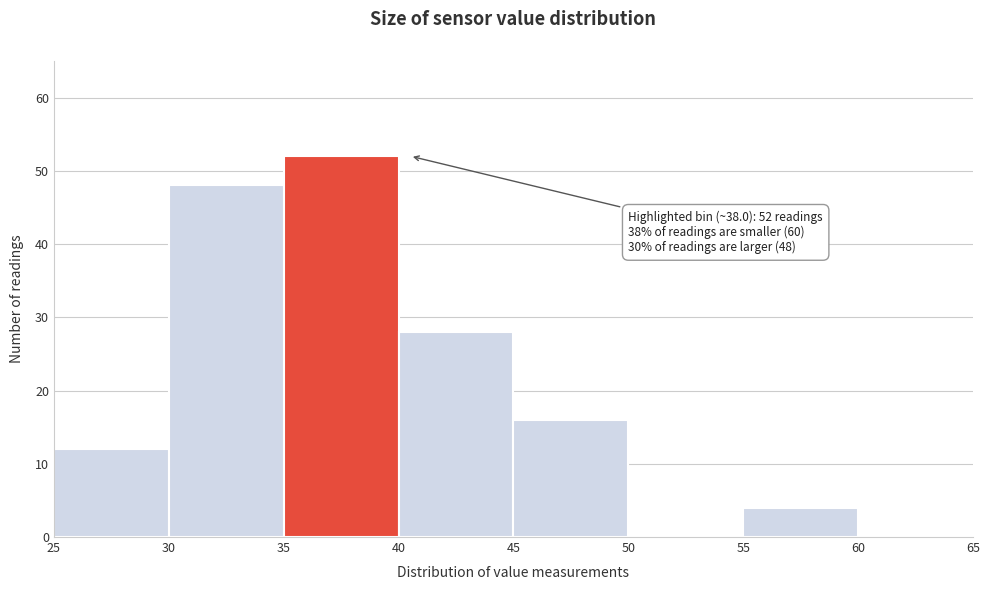

Over which range of the x-axis is the bar tallest?

35 to 40